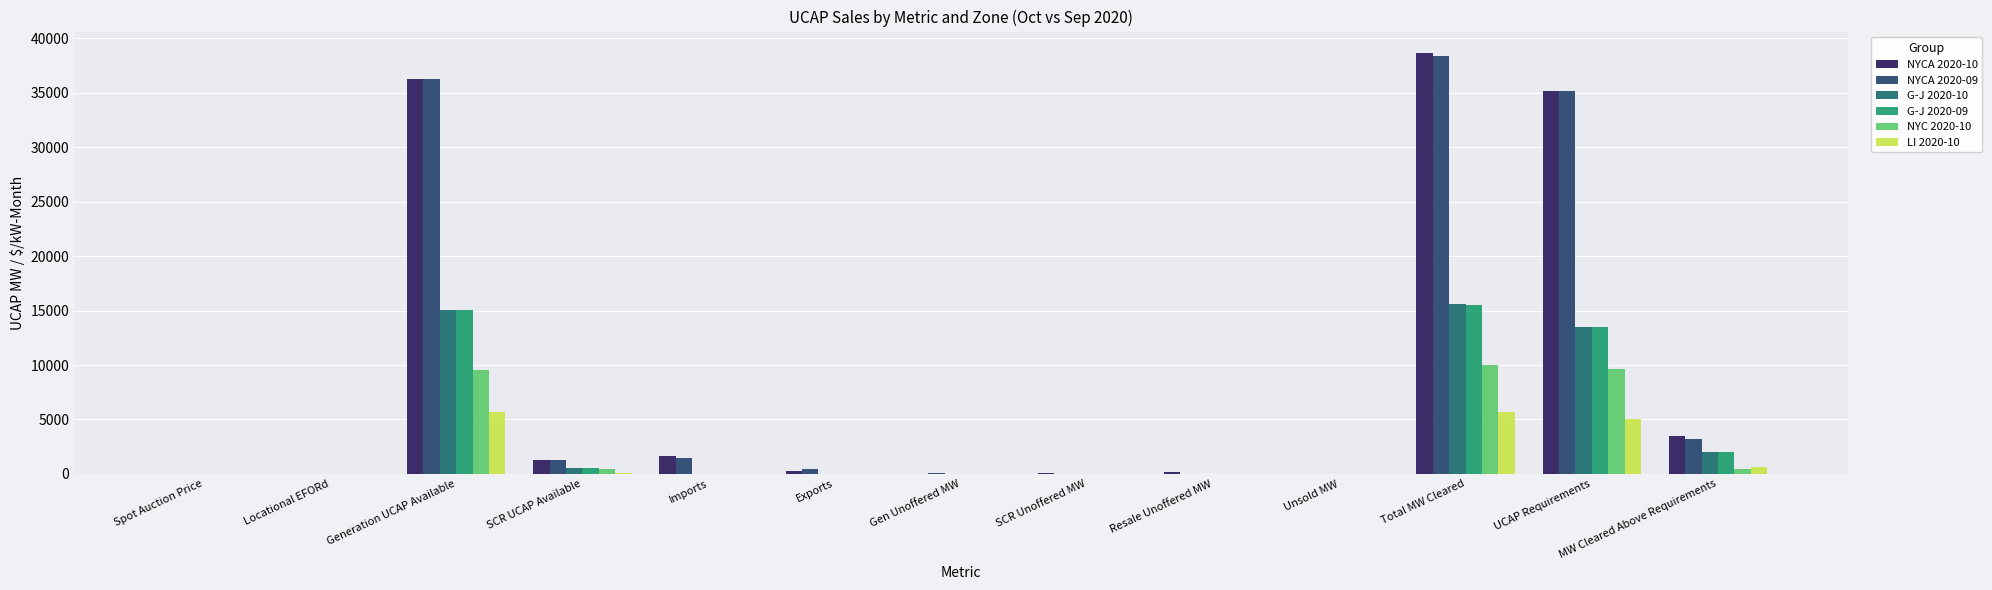

Is it true that G-J 2020-09 equals 15550.6 at Total MW Cleared?

True